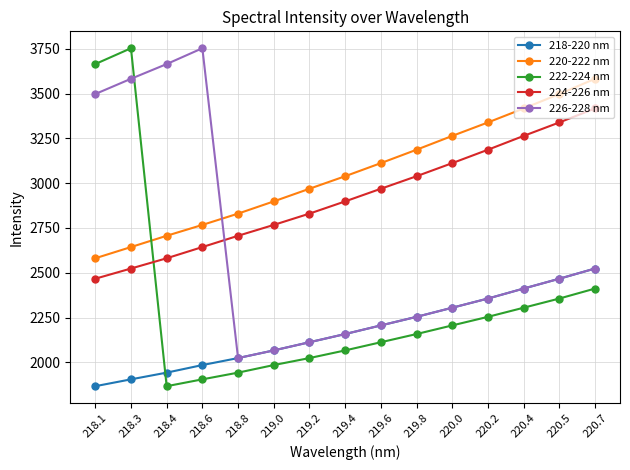

Rank the categories by 224-226 nm value from highest to lowest.

220.7, 220.5, 220.4, 220.2, 220.0, 219.8, 219.6, 219.4, 219.2, 219.0, 218.8, 218.6, 218.4, 218.3, 218.1